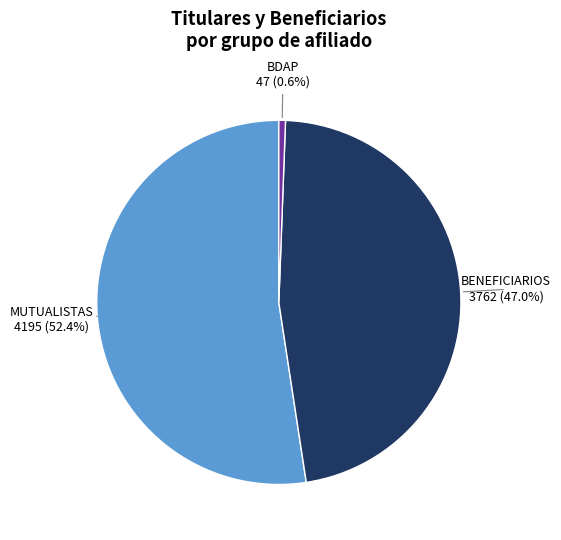

Rank the categories by value from highest to lowest.

MUTUALISTAS, BENEFICIARIOS, BDAP